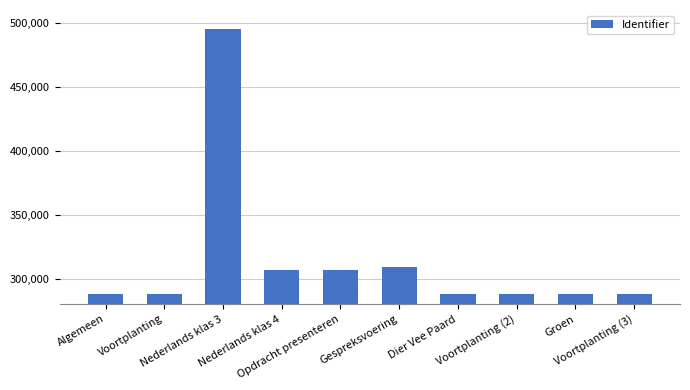

What is the average value?

314599